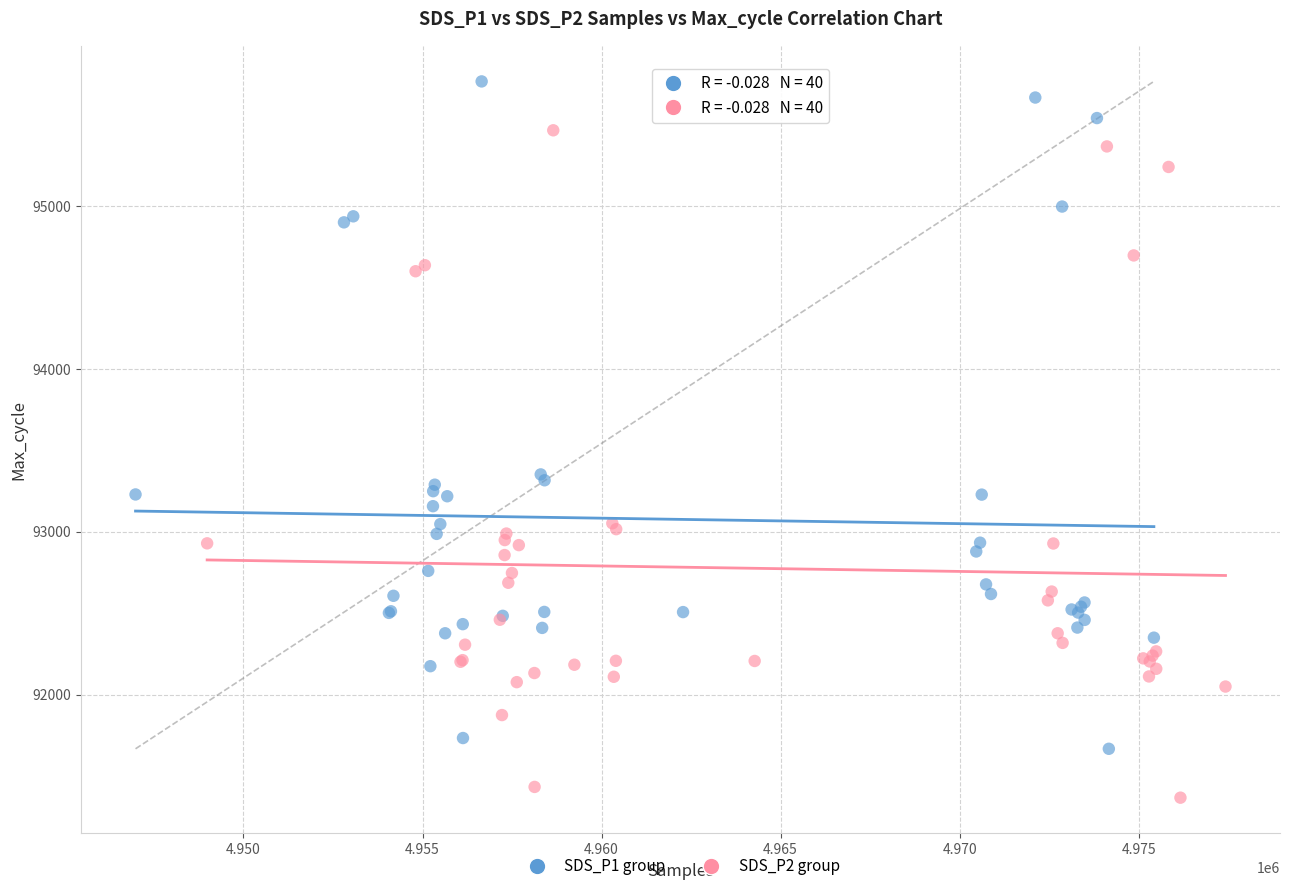

Which series contains the highest Y value?

SDS_P1 group